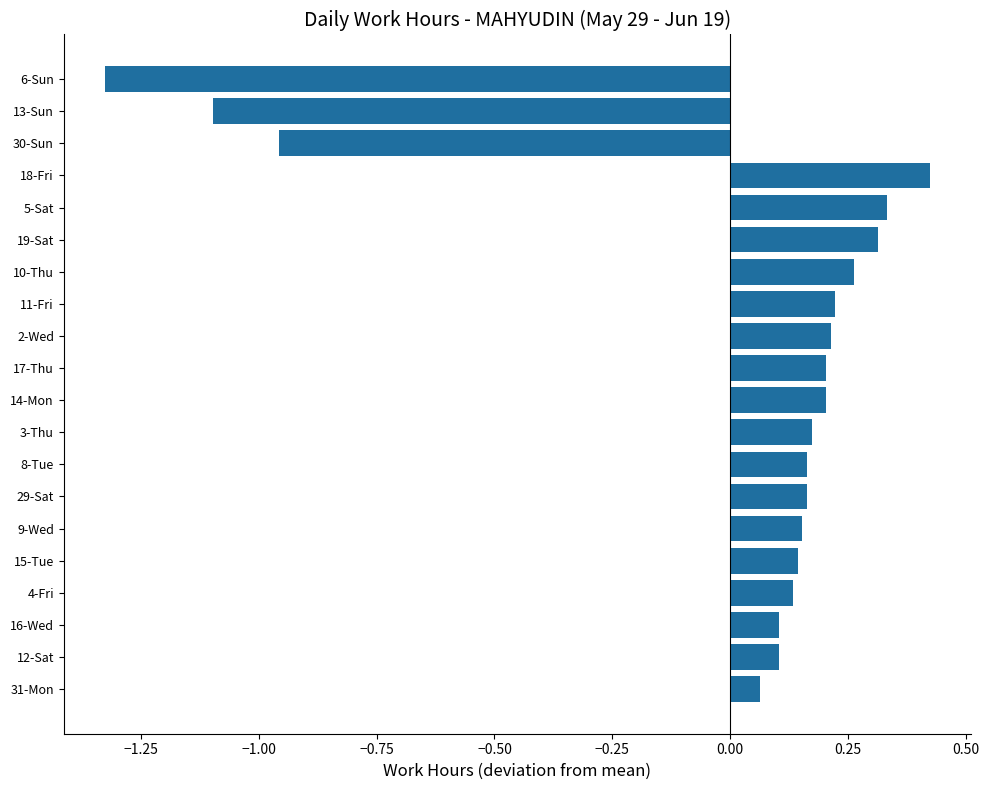

How many bars are there in total?

20